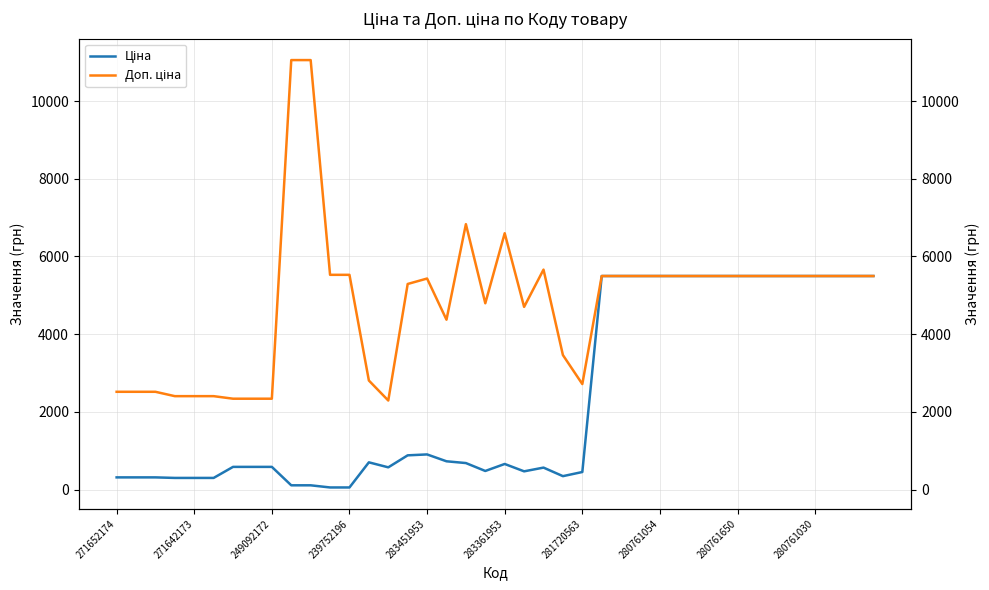

How many distinct data groups are displayed?

2